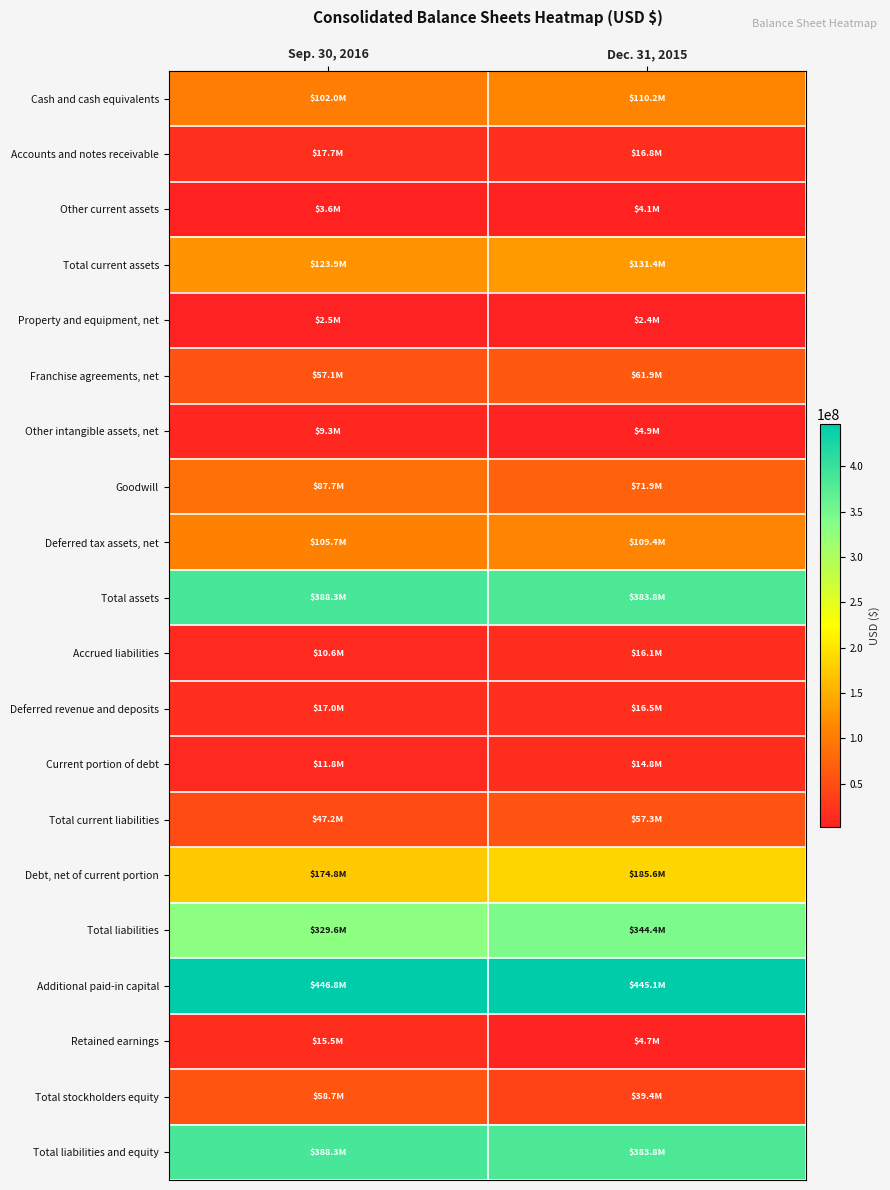

List the series in order of their peak value, highest first.

Additional paid-in capital, Total assets, Total liabilities and equity, Total liabilities, Debt, net of current portion, Total current assets, Cash and cash equivalents, Deferred tax assets, net, Goodwill, Franchise agreements, net, Total stockholders equity, Total current liabilities, Accounts and notes receivable, Deferred revenue and deposits, Accrued liabilities, Retained earnings, Current portion of debt, Other intangible assets, net, Other current assets, Property and equipment, net